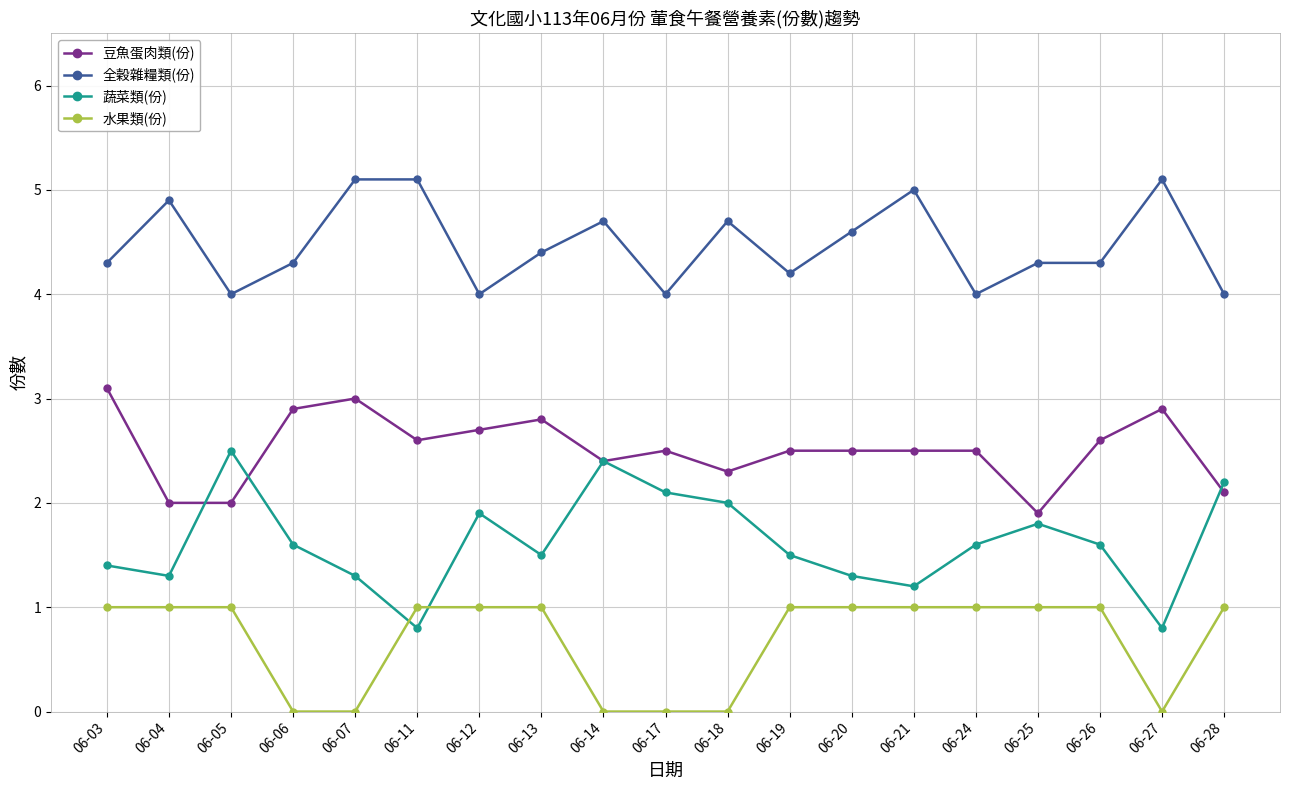

What is the difference between the 豆魚蛋肉類(份) values at 06-27 and 06-05?

0.9